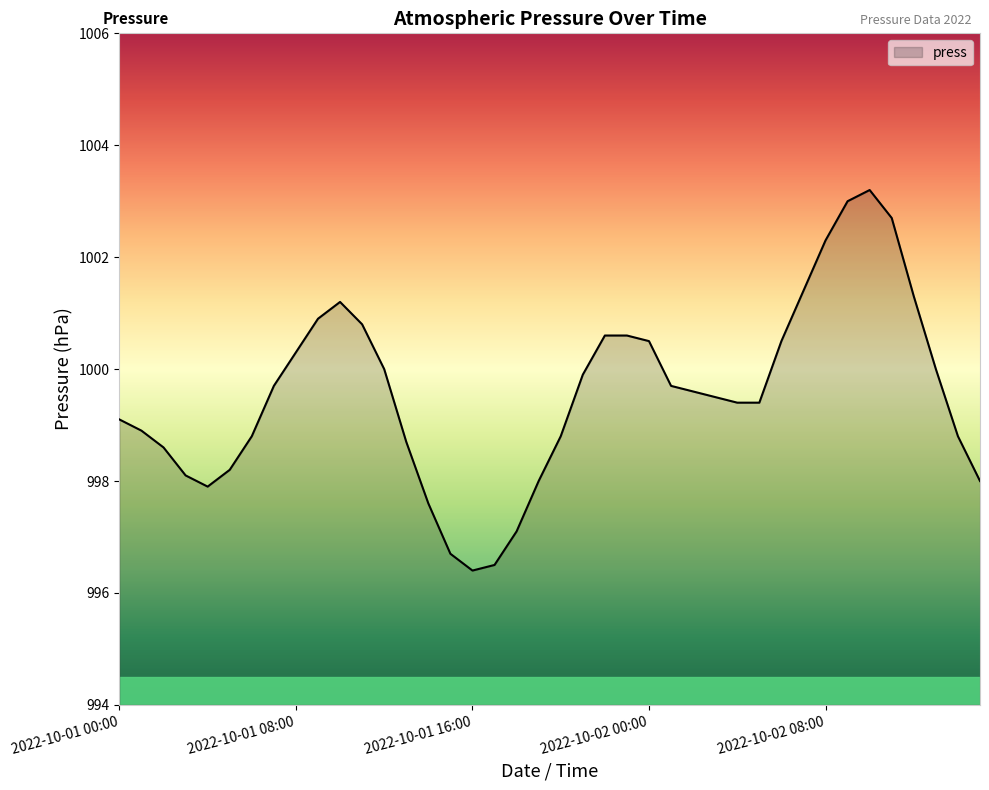

What is the minimum value shown in the chart?

996.4